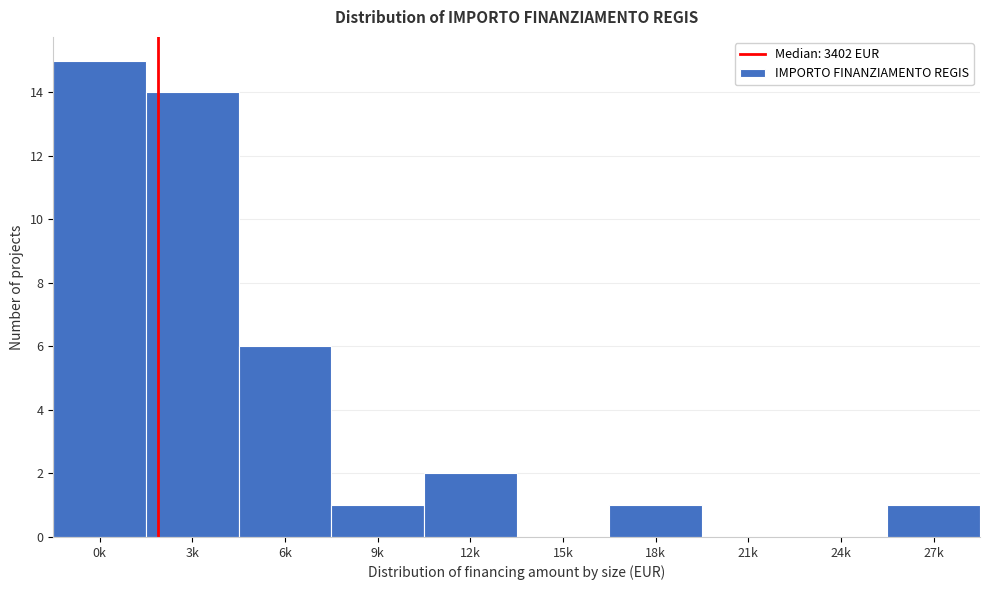

Reading left to right, list all the values displayed in this chart.

0k=15	3k=14	6k=6	9k=1	12k=2	15k=0	18k=1	21k=0	24k=0	27k=1